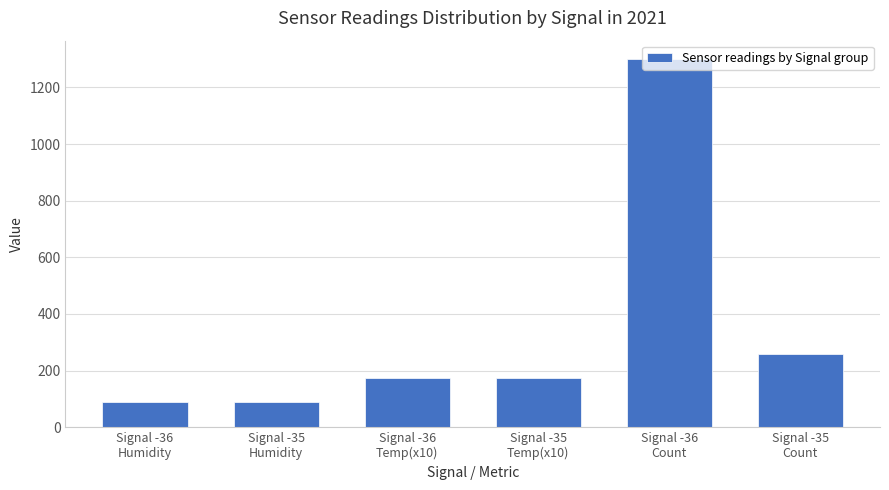

What is the approximate value at Signal -36
Temp(x10)?

174.0